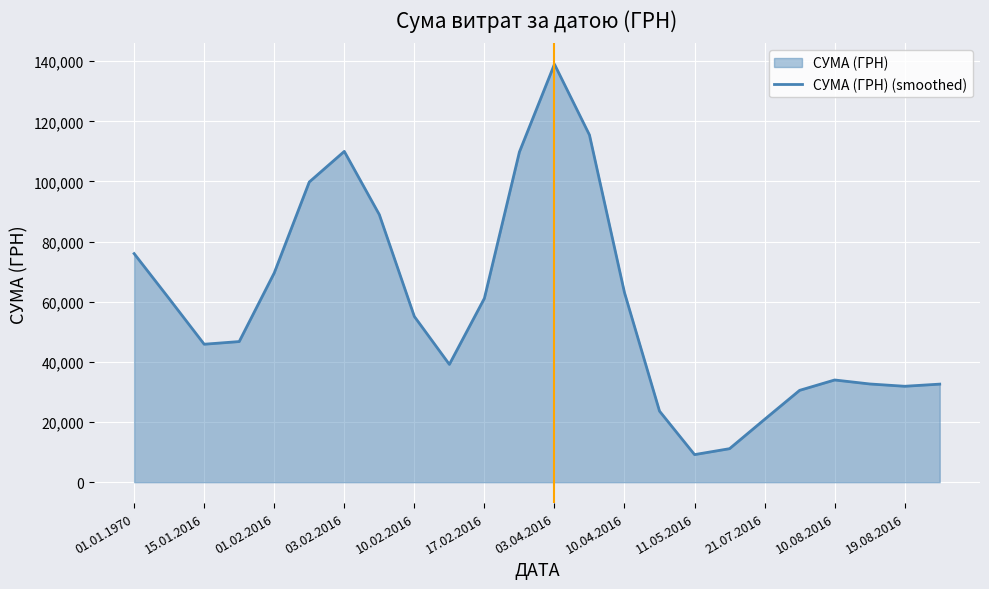

How many points are lower than both their immediate neighbors (excluding endpoints)?

4